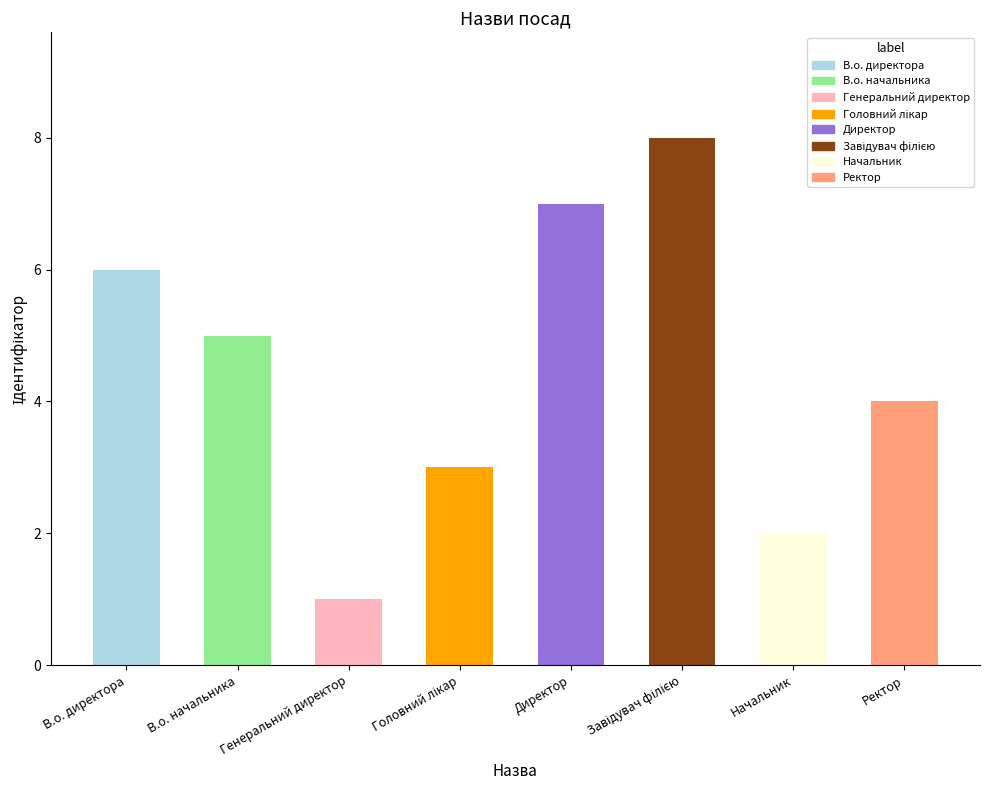

Which has a higher value, Завідувач філією or В.о. начальника?

Завідувач філією